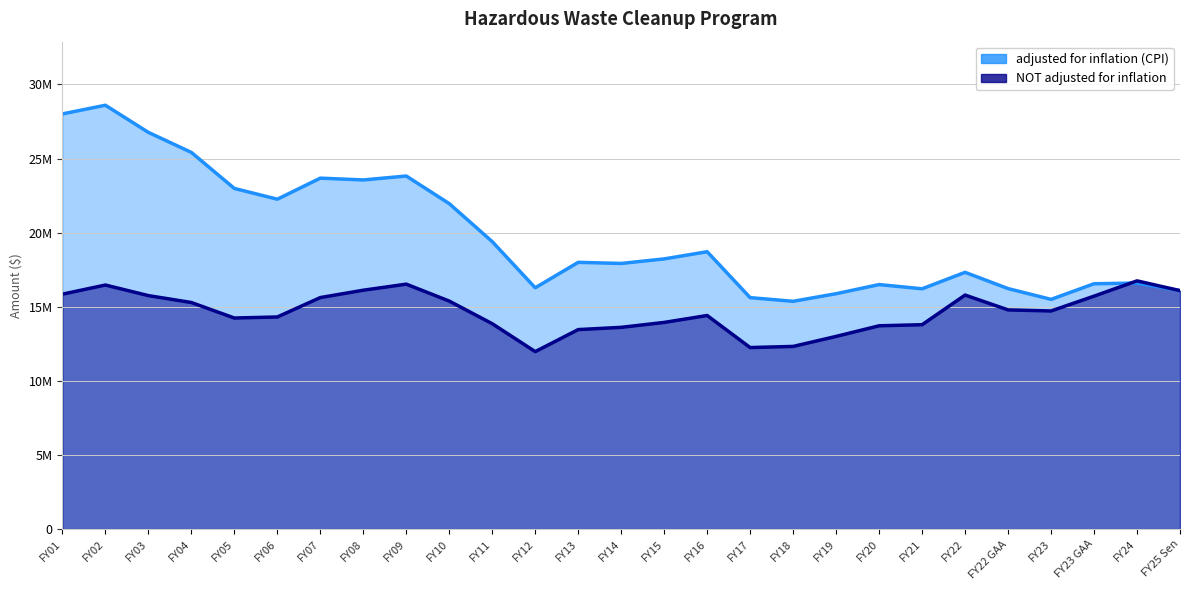

Which series has the largest range (max minus min)?

adjusted for inflation (CPI)